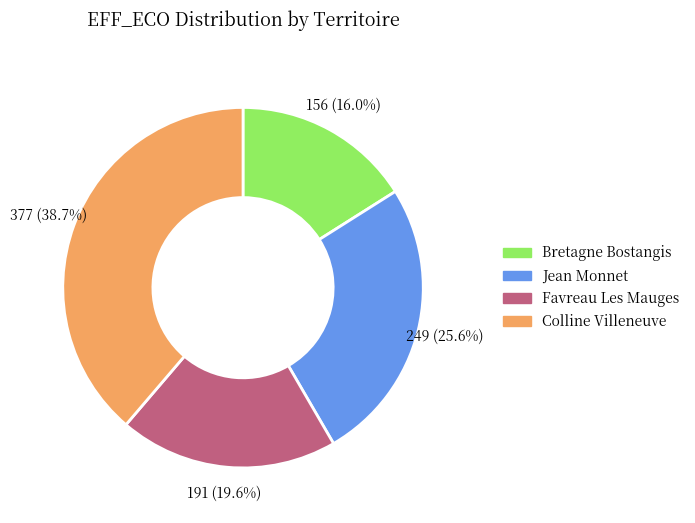

Is there any slice that represents more than half of the pie?

No